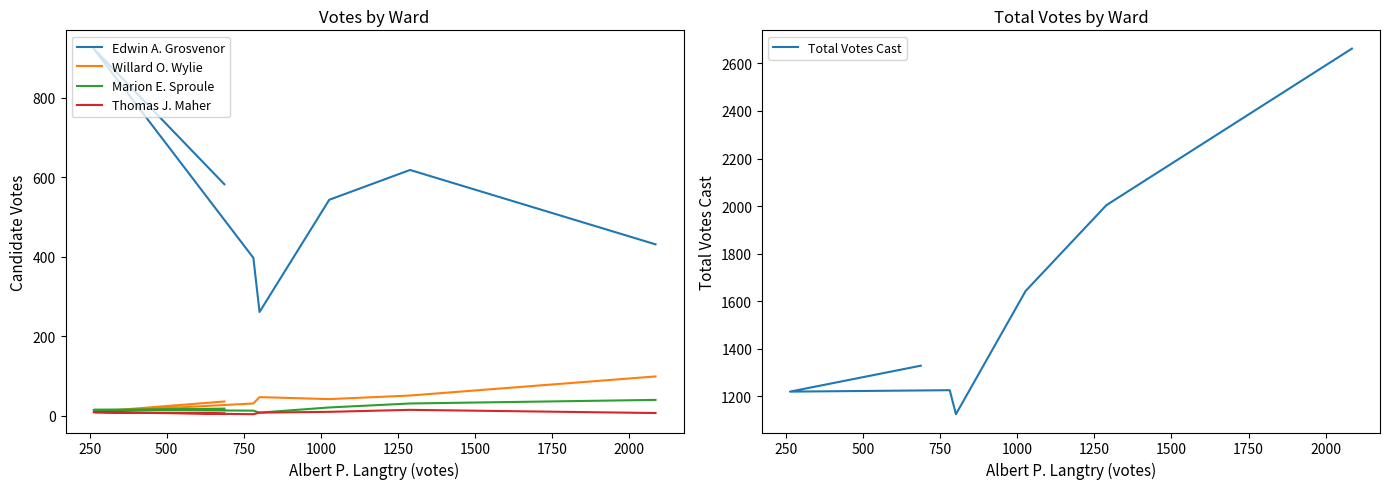

At which category does Edwin A. Grosvenor reach its first local peak?

250